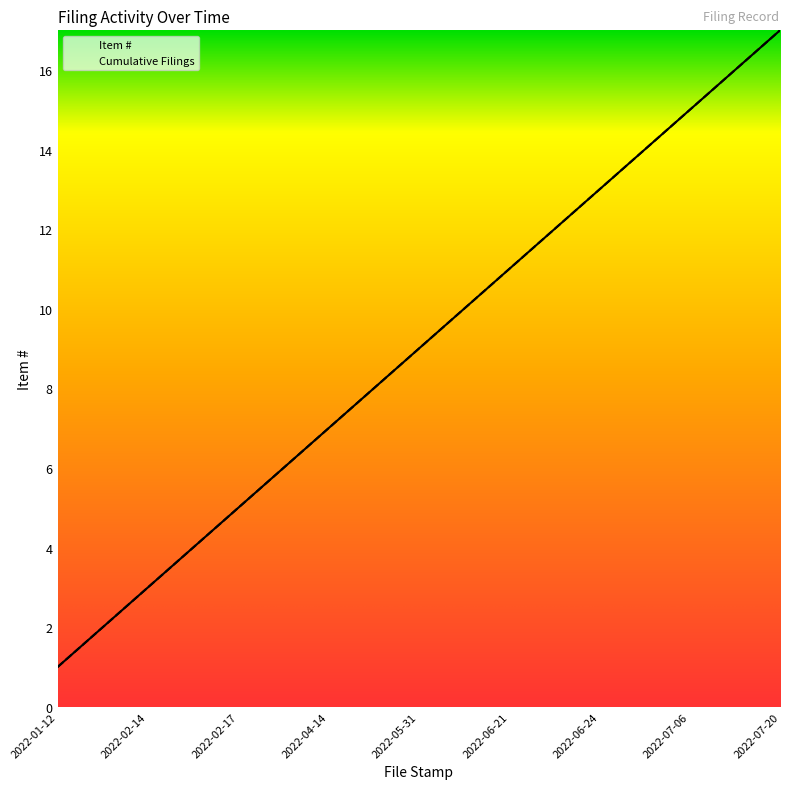

What is the difference between the second highest and second lowest values in the Item # series?

14